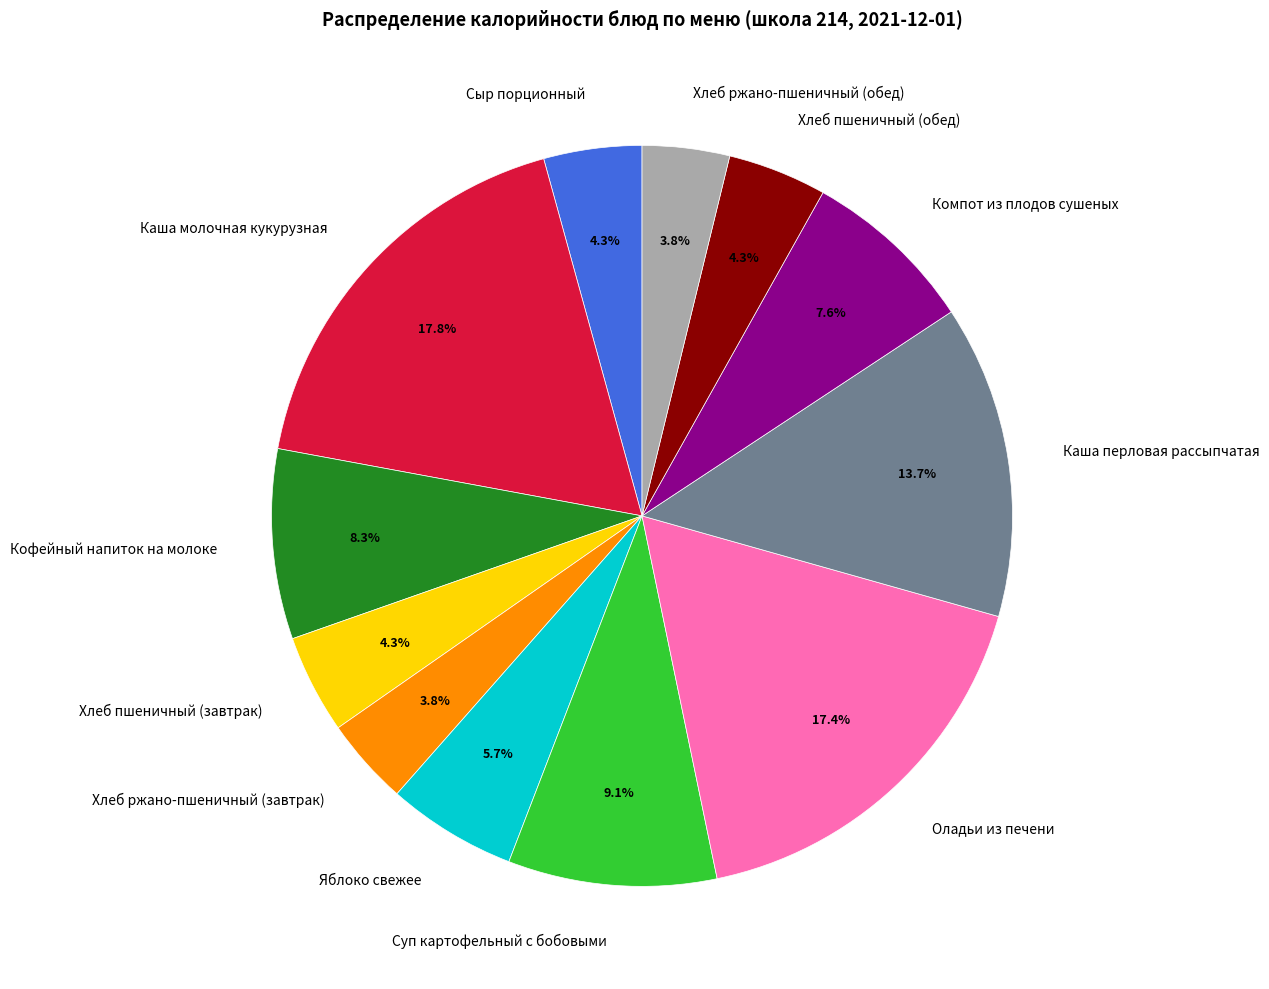

Is there any slice that represents more than half of the pie?

No